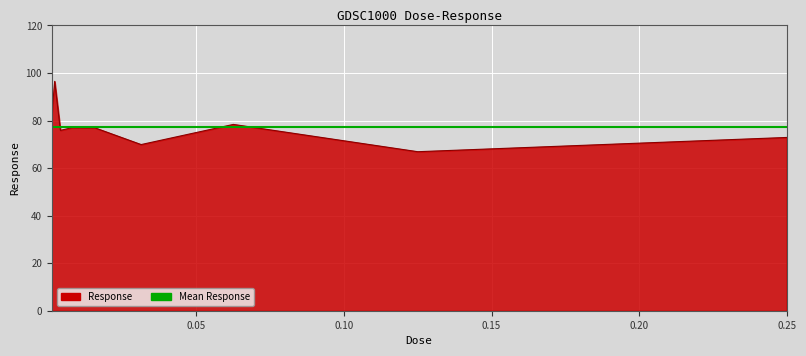

Which has a higher value, 0.125 or 0.00390625?

0.00390625